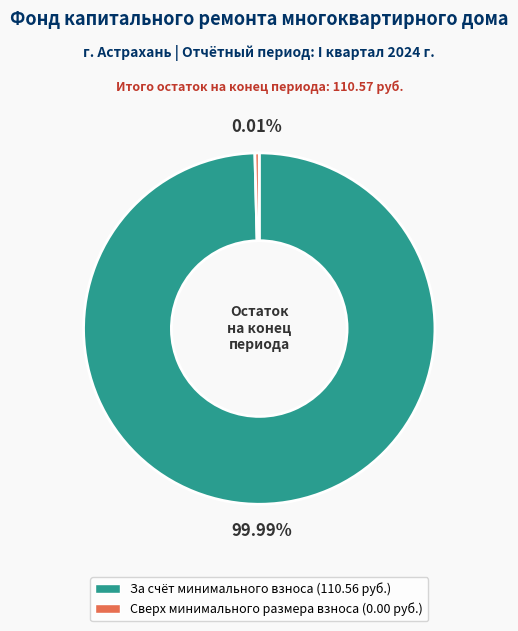

Which slice is the smallest?

сверх минимального размера взноса